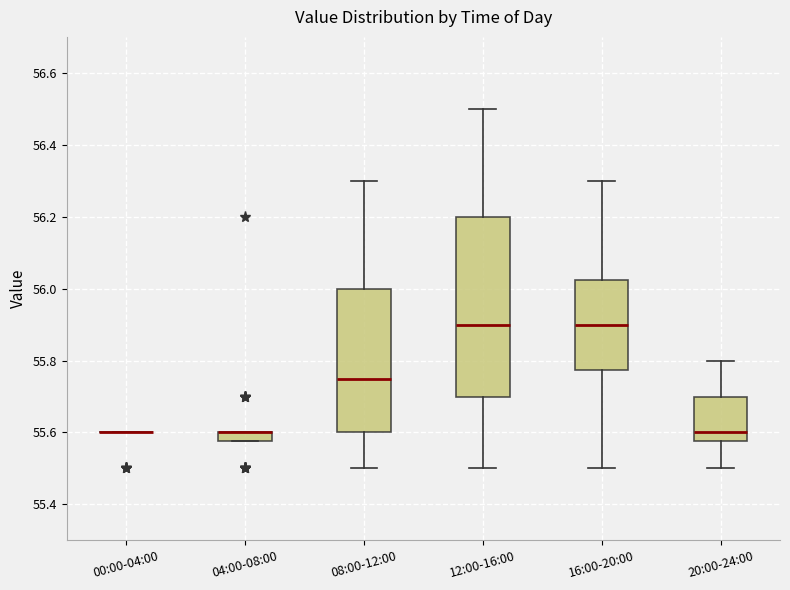

Which box is the tallest, from its lower edge to its upper edge?

12:00-16:00